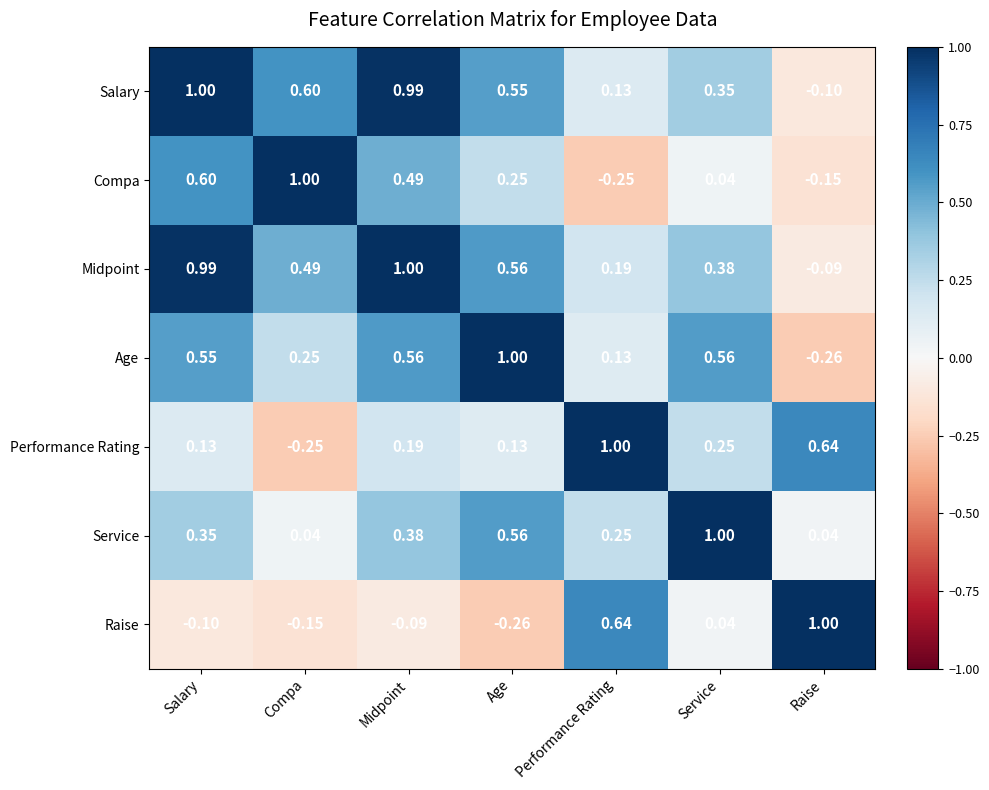

What is the difference between the highest and lowest values at Raise?

1.3